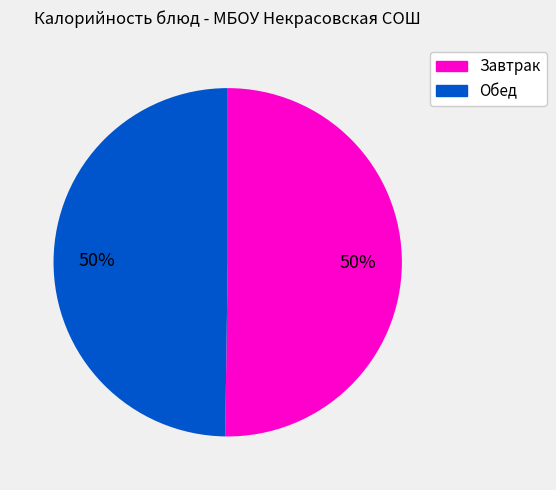

To the nearest percent, what is the average slice percentage?

50%